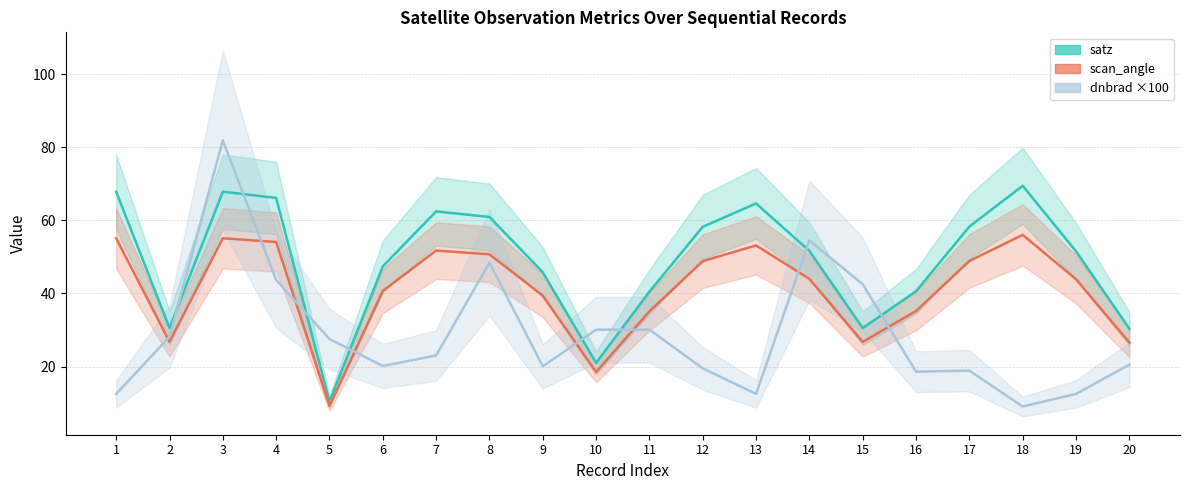

What is the value of the dnbrad point at the 19th from the left?

12.5